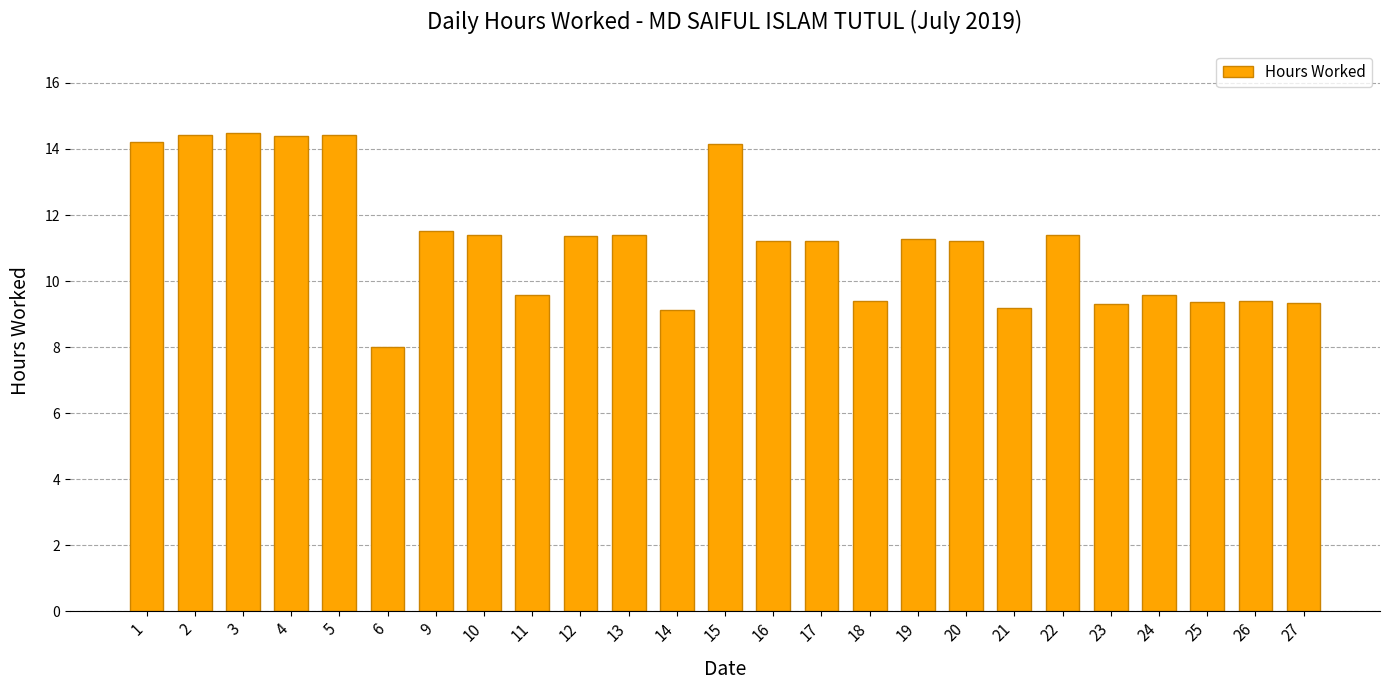

Is it true that the value at 13 is 14.9?

False